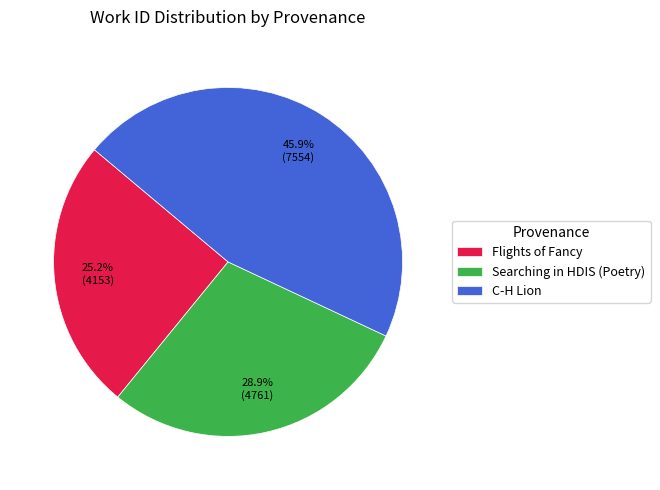

Is there any slice that represents more than half of the pie?

No